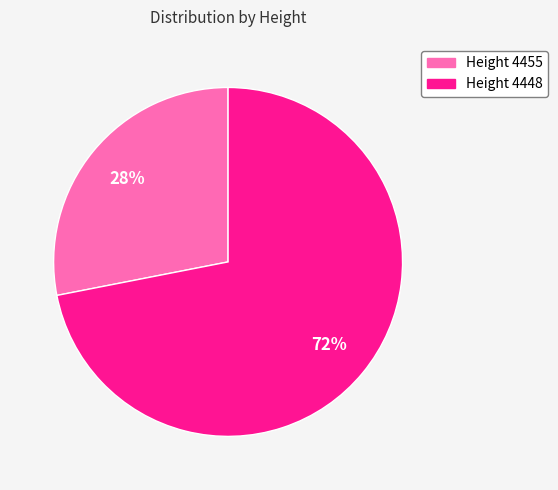

To the nearest percent, what is the average slice percentage?

50%